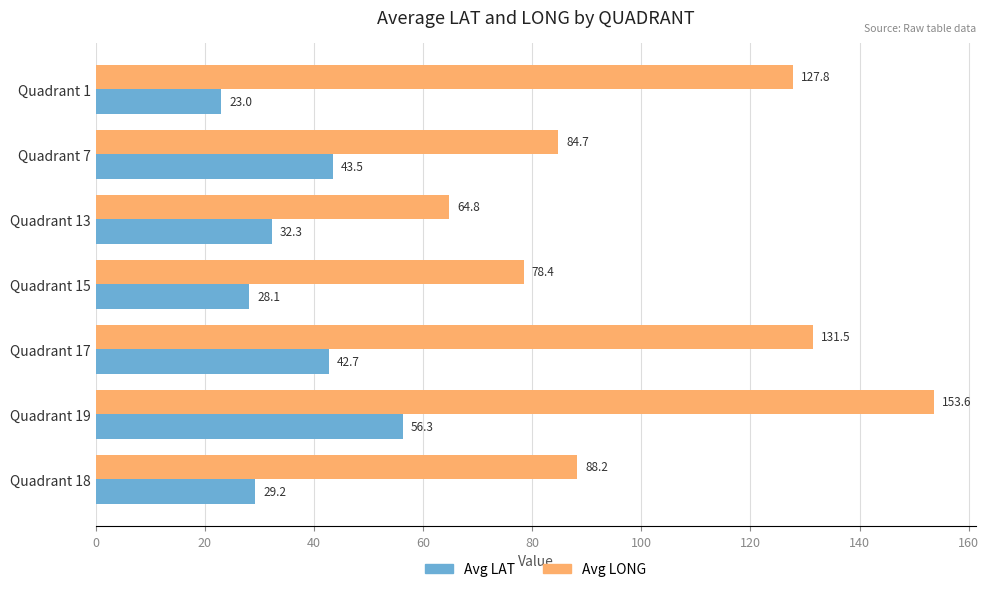

What is the approximate value of Avg LAT at Quadrant 1?

23.0